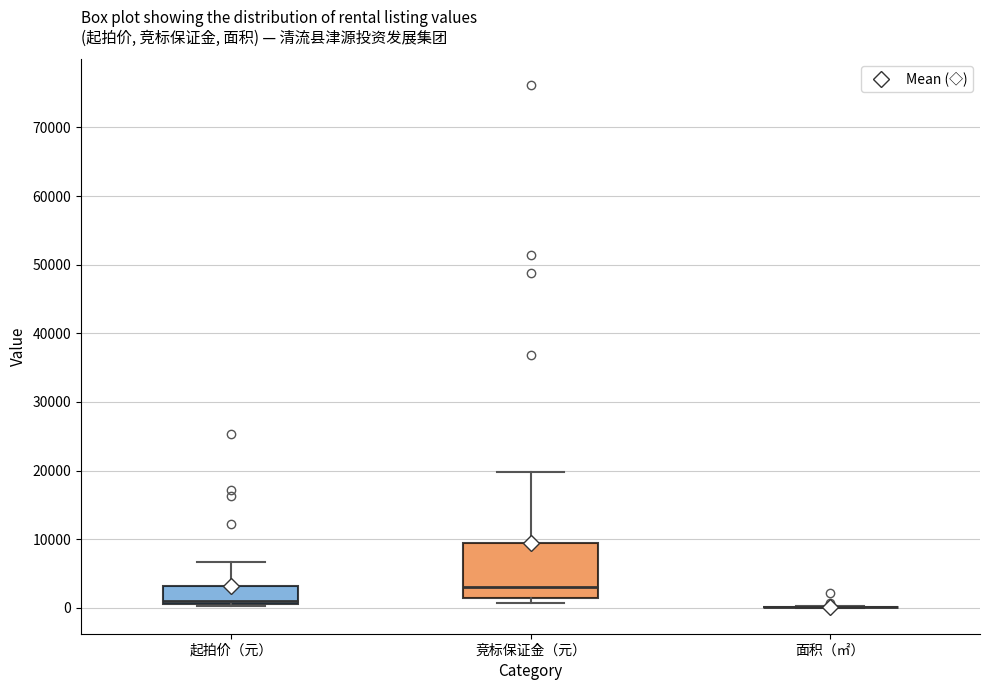

Reading left to right, transcribe this box plot: for each box, give where its median line is, the range the box spans, and where its two whiskers end, as read against the y-axis. The values are not printed on the chart, so give them approximately, as read against the axis.

起拍价（元）: median 1000, box 0 to 3000, whiskers 0 to 7000
竞标保证金（元）: median 3000, box 1000 to 9000, whiskers 1000 (just below the box's lower edge) to 20000
面积（㎡）: box collapsed to a line at 0, whiskers 0 to 0